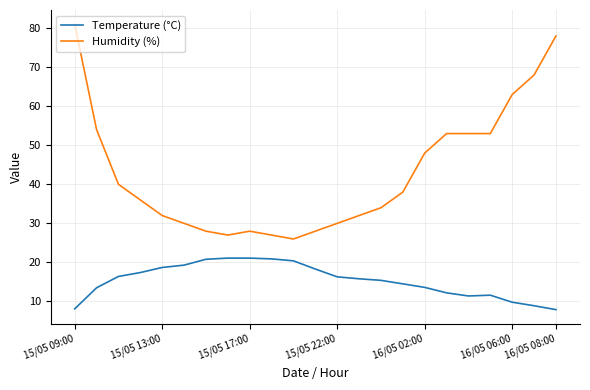

Rank the series by their average value, from lowest to highest.

Temperature (°C), Humidity (%)